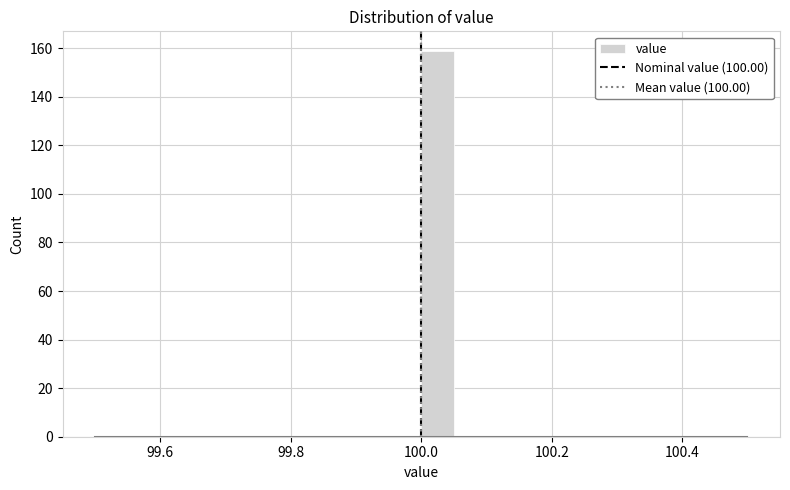

Read against the x-axis, roughly where is the centre of the tallest bar?

100.02